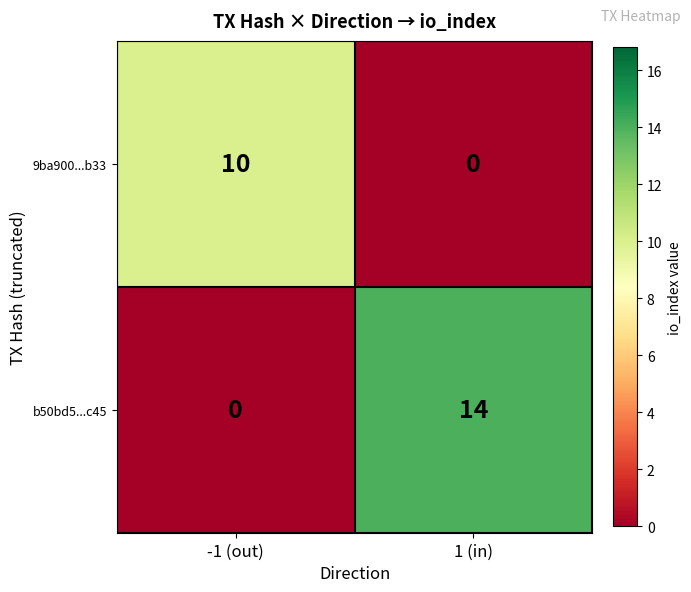

What is the average value of the 9ba900...b33 series?

5